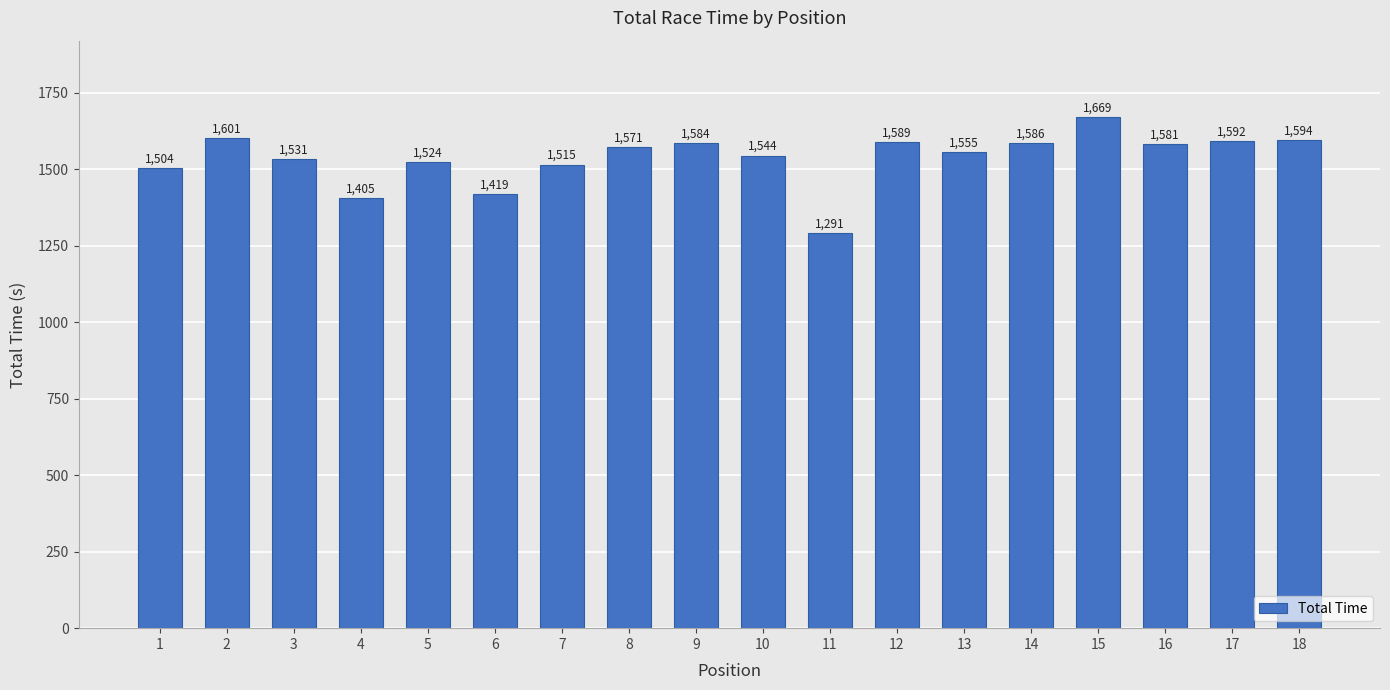

What is the smallest value displayed?

1290.8